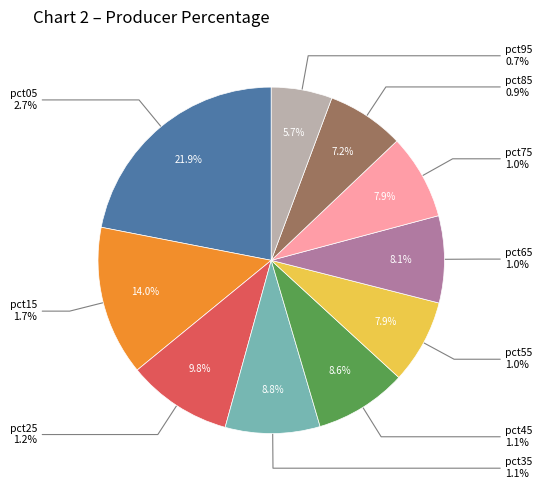

Which has a higher value, pct65 or pct75?

pct65